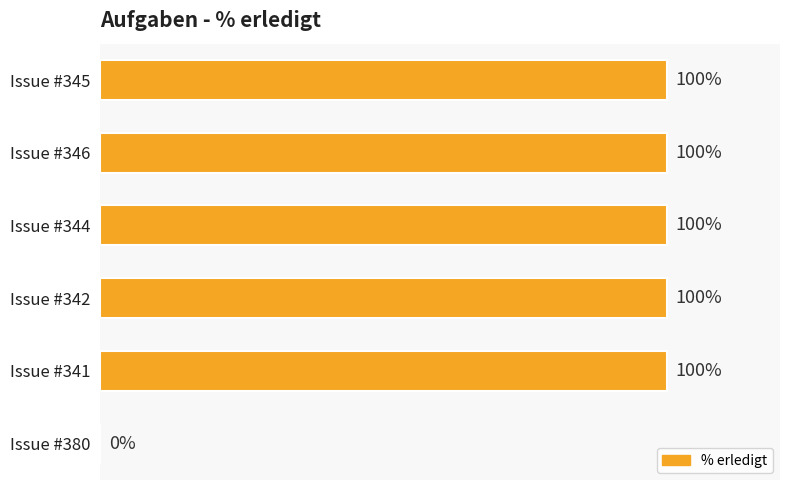

Between Issue #345 and Issue #380, which is larger?

Issue #345